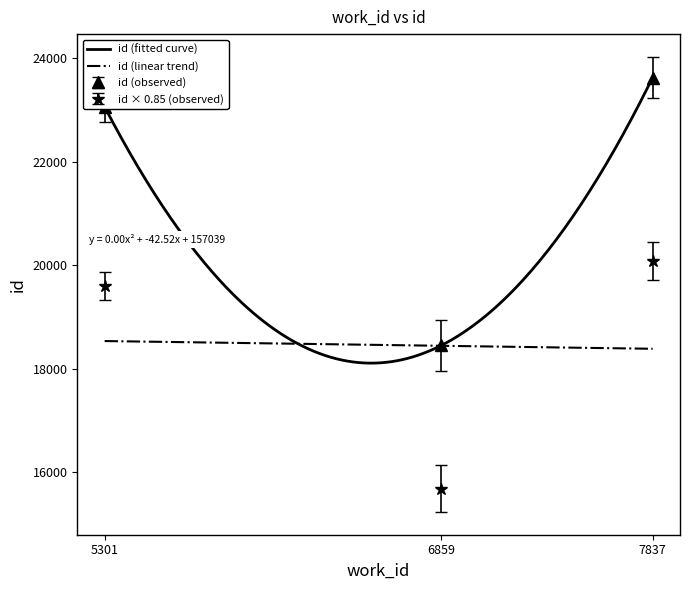

What is the value of the id × 0.85 (observed) point at the 2nd from the left?

15686.8